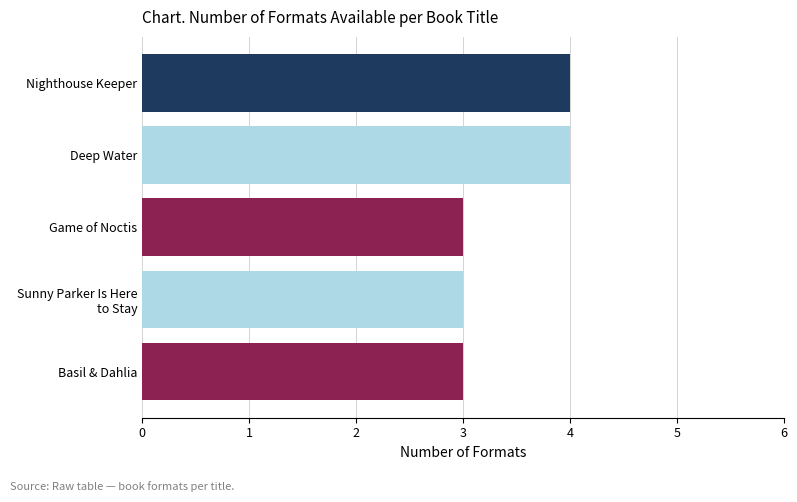

Approximately how many times larger is the value at Nighthouse Keeper compared to Deep Water?

1.0